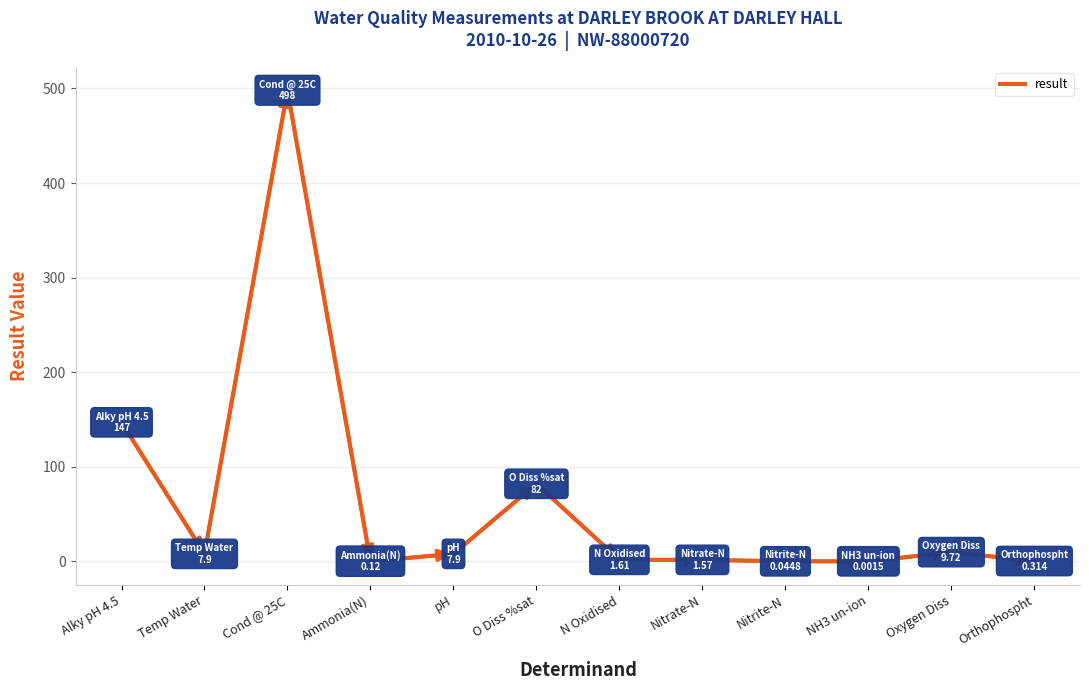

How many lines are shown in the chart?

1